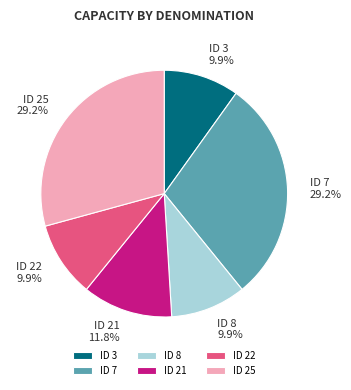

To the nearest percent, what portion does ID 7 represent?

29%